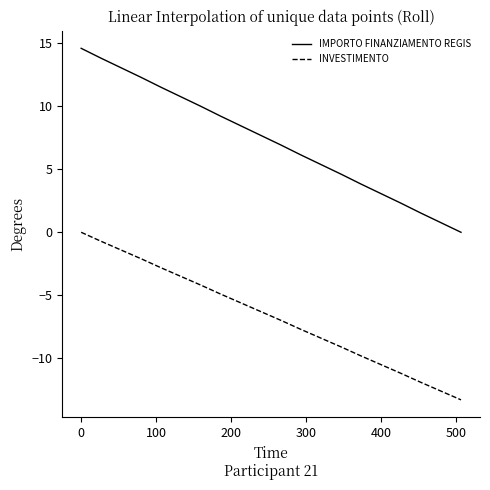

True or false: INVESTIMENTO has more than 1 points higher than both neighbors.

False